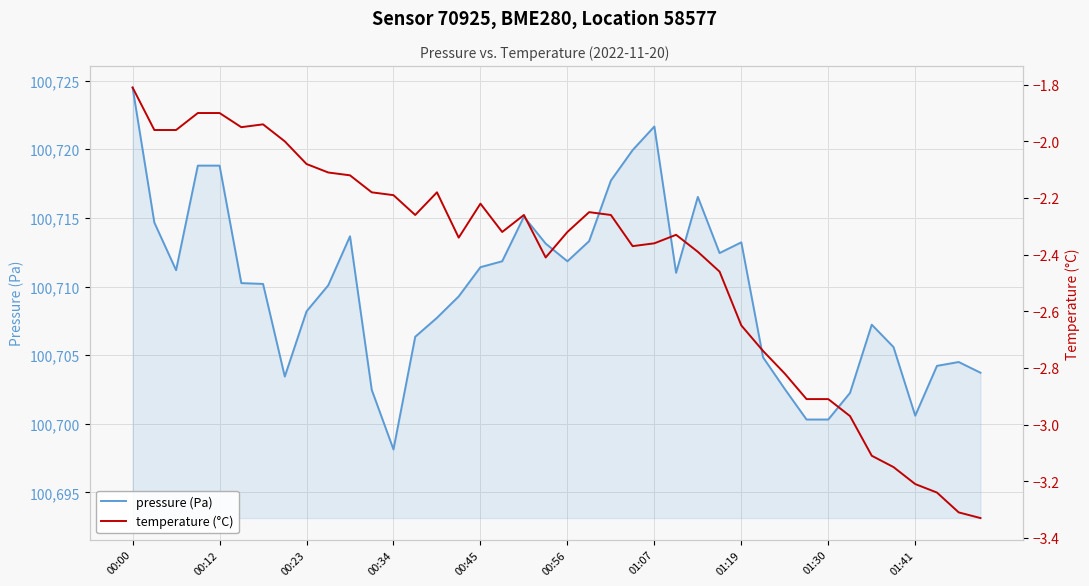

At which label is pressure (Pa) closest to 100711?

25